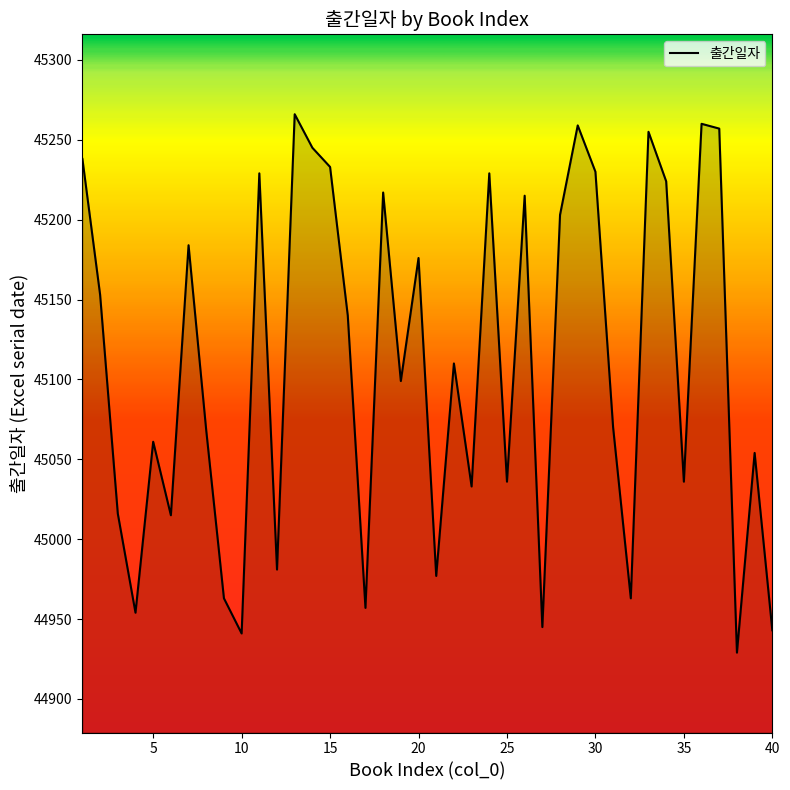

What is the minimum value shown in the chart?

44929